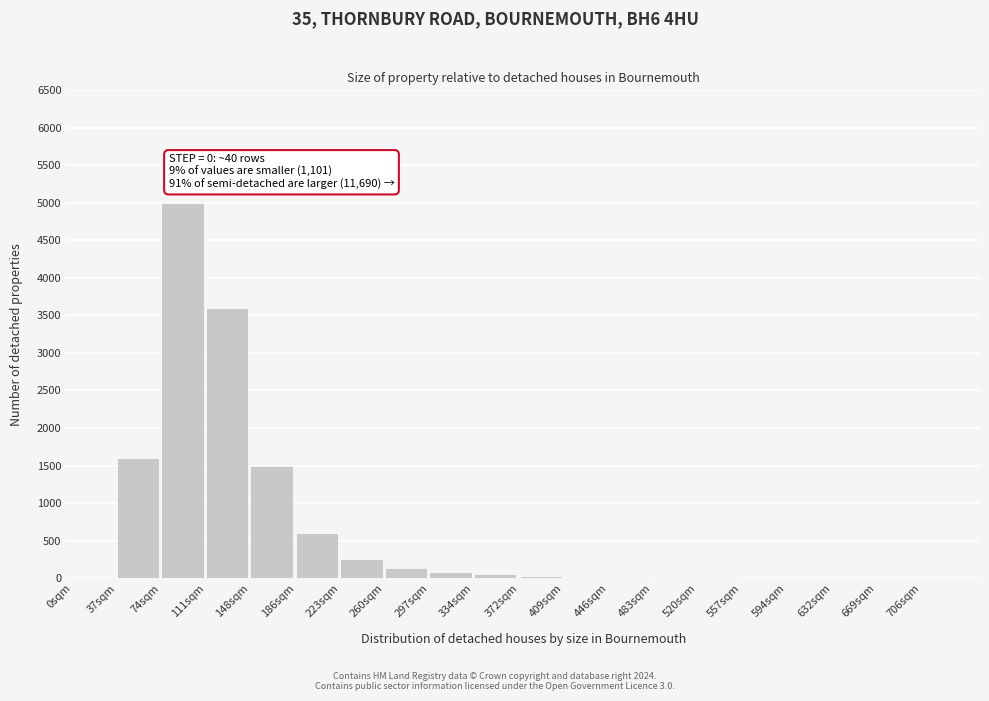

What is the greatest value displayed?

5000